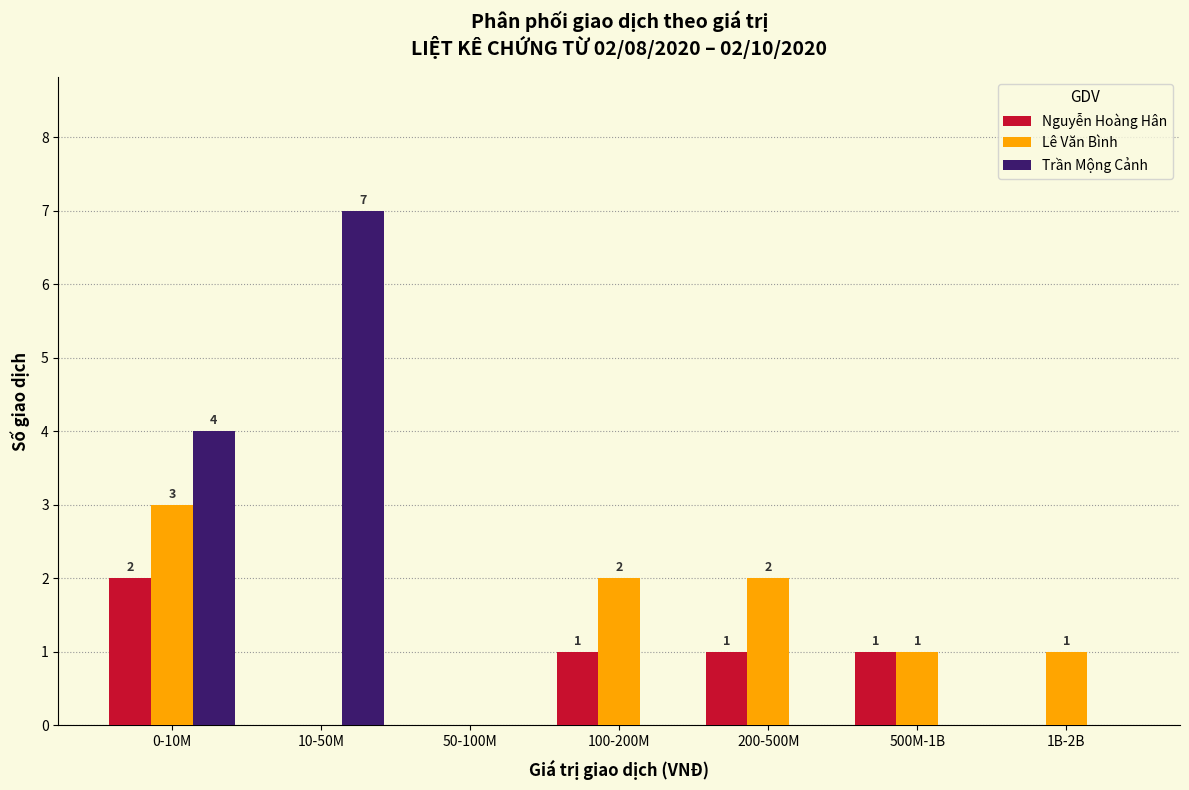

Reading left to right, list all the values displayed in this chart.

Nguyễn Hoàng Hân: 0-10M=2	10-50M=0	50-100M=0	100-200M=1	200-500M=1	500M-1B=1	1B-2B=0
Lê Văn Bình: 0-10M=3	10-50M=0	50-100M=0	100-200M=2	200-500M=2	500M-1B=1	1B-2B=1
Trần Mộng Cảnh: 0-10M=4	10-50M=7	50-100M=0	100-200M=0	200-500M=0	500M-1B=0	1B-2B=0